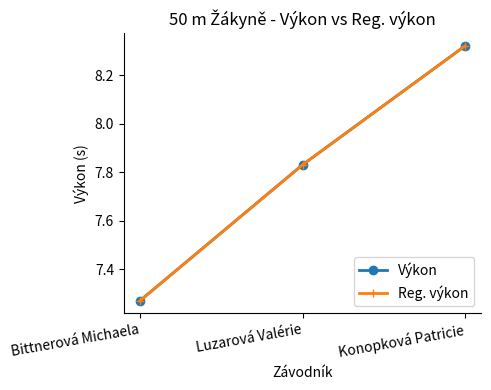

Is this an area chart (filled region under the line)?

No